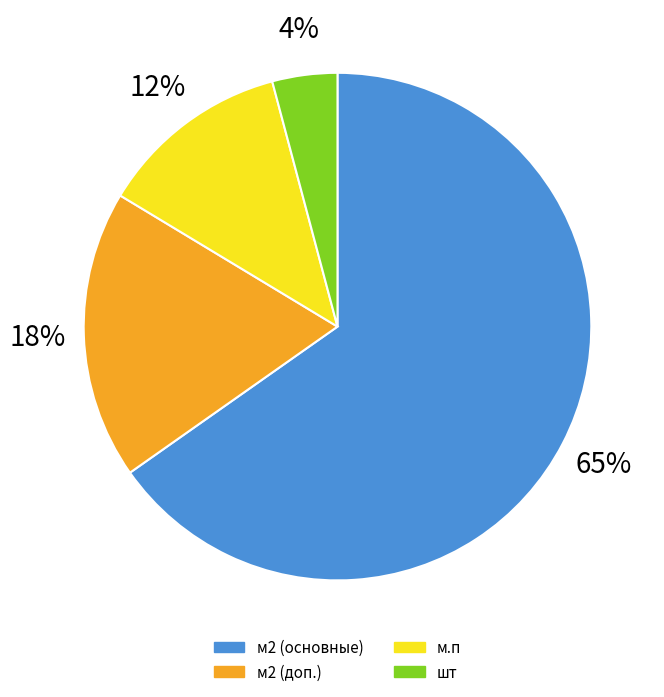

Is м2 the majority of the pie?

No